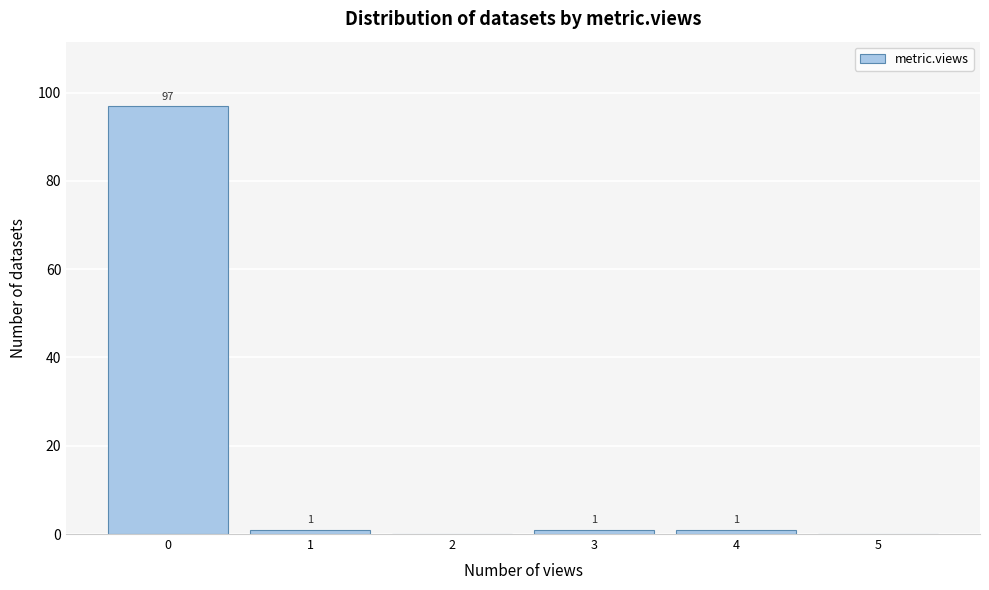

Reading right to left, list all the values displayed in this chart.

5=0	4=1	3=1	2=0	1=1	0=97